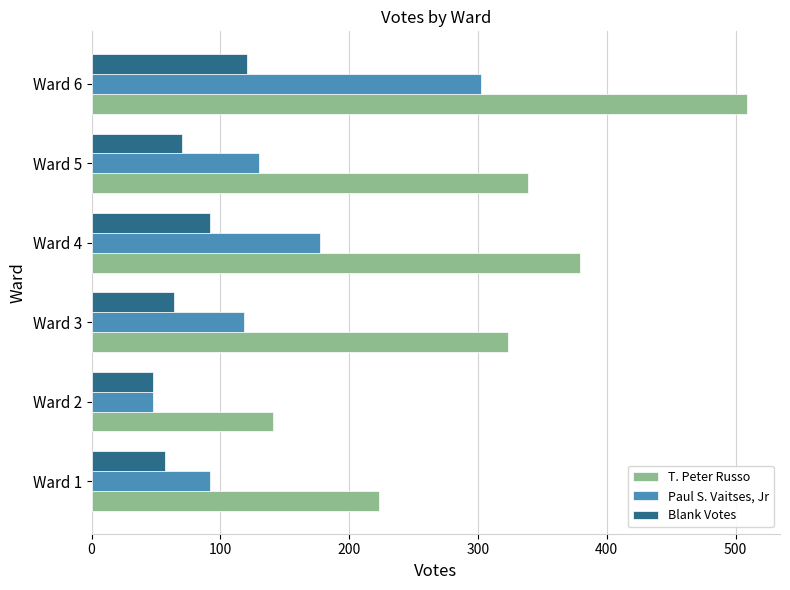

At which category is the sum across all series the highest?

Ward 6